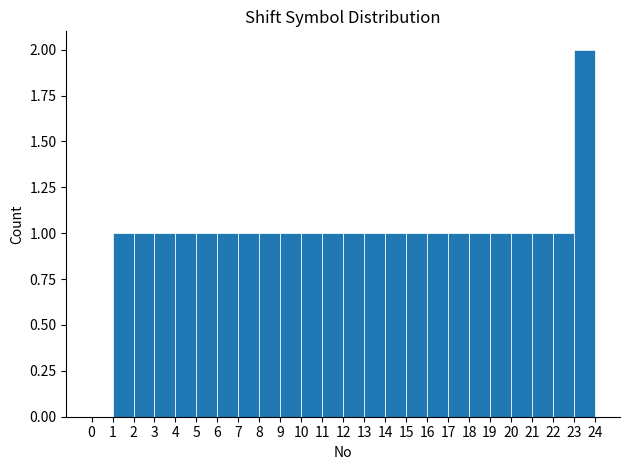

Which range on the x-axis has the tallest bar?

23 to 24